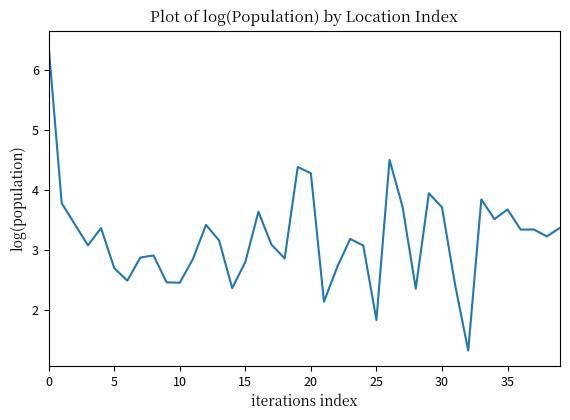

Does the chart display data point markers on the line(s)?

No